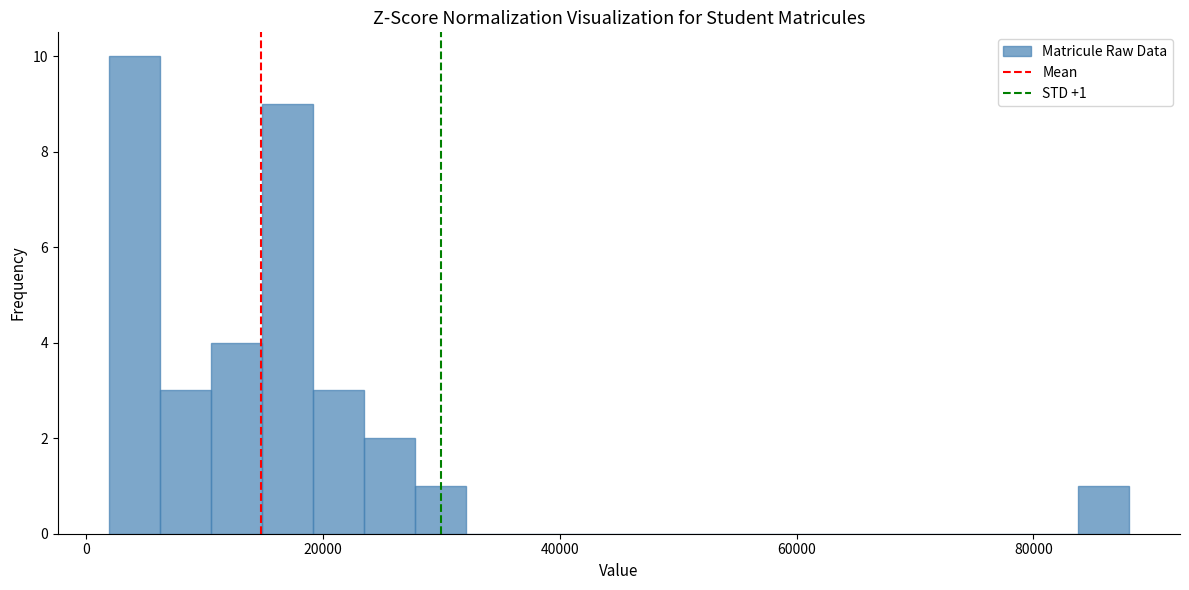

Around what value on the x-axis is the tallest bar? Give the approximate position of its centre, as read against the axis.

4000